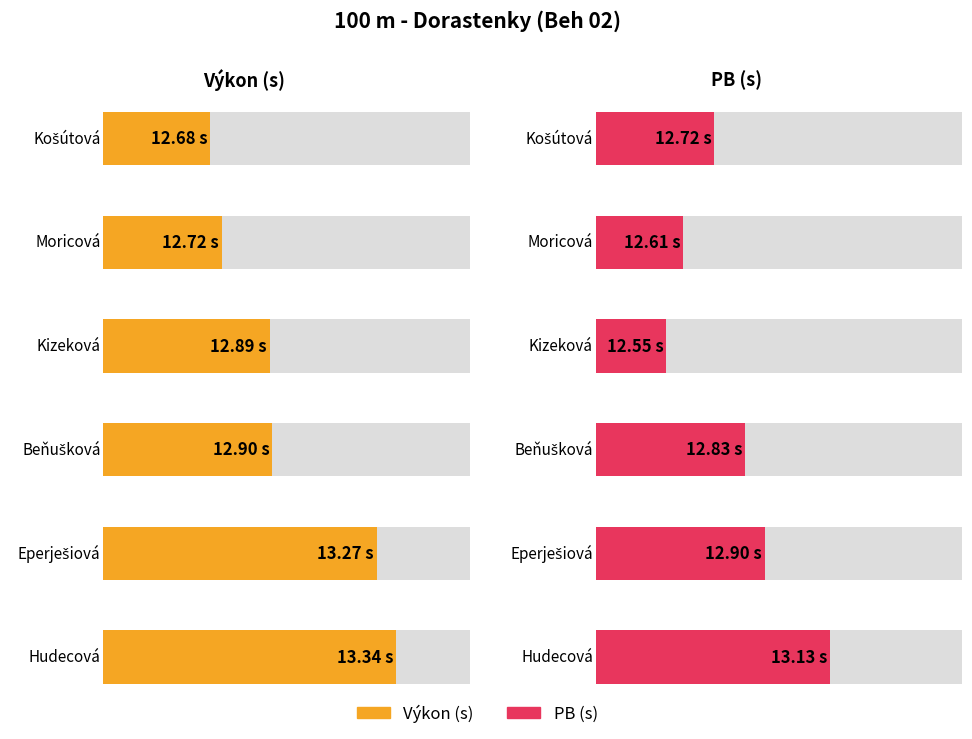

What is the highest value of the PB series?

13.1